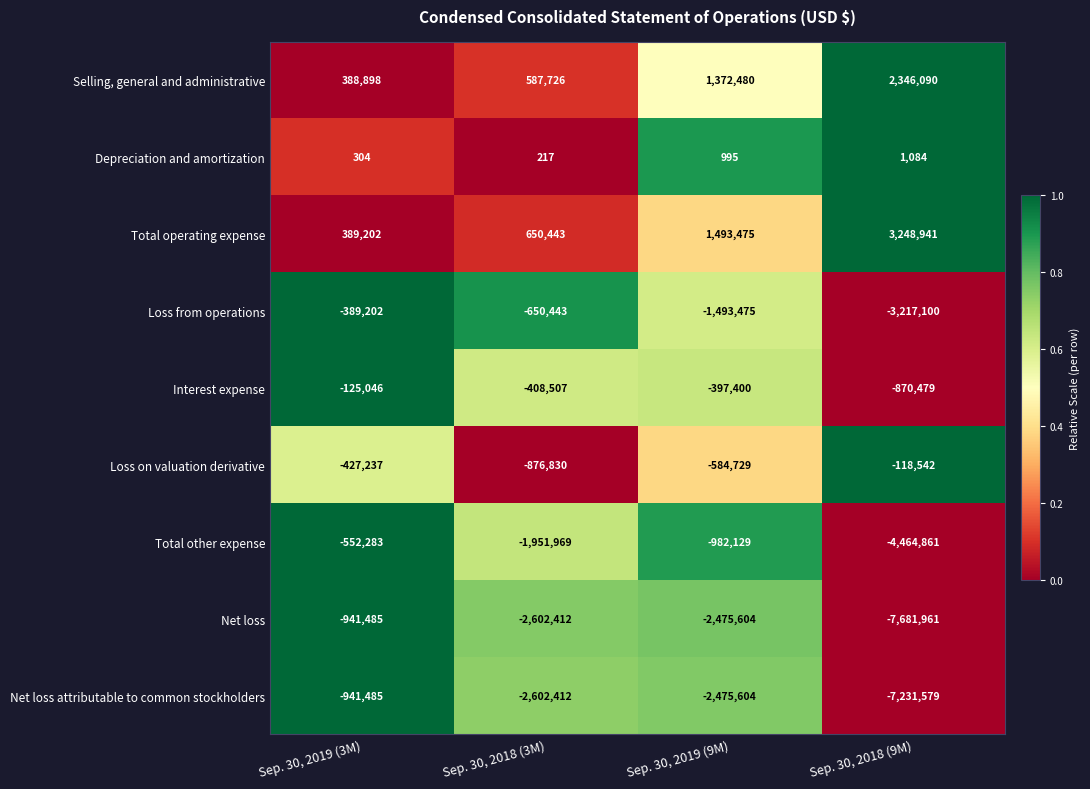

What is the difference between the Loss from operations values at Sep. 30, 2018 (9M) and Sep. 30, 2018 (3M)?

2566657